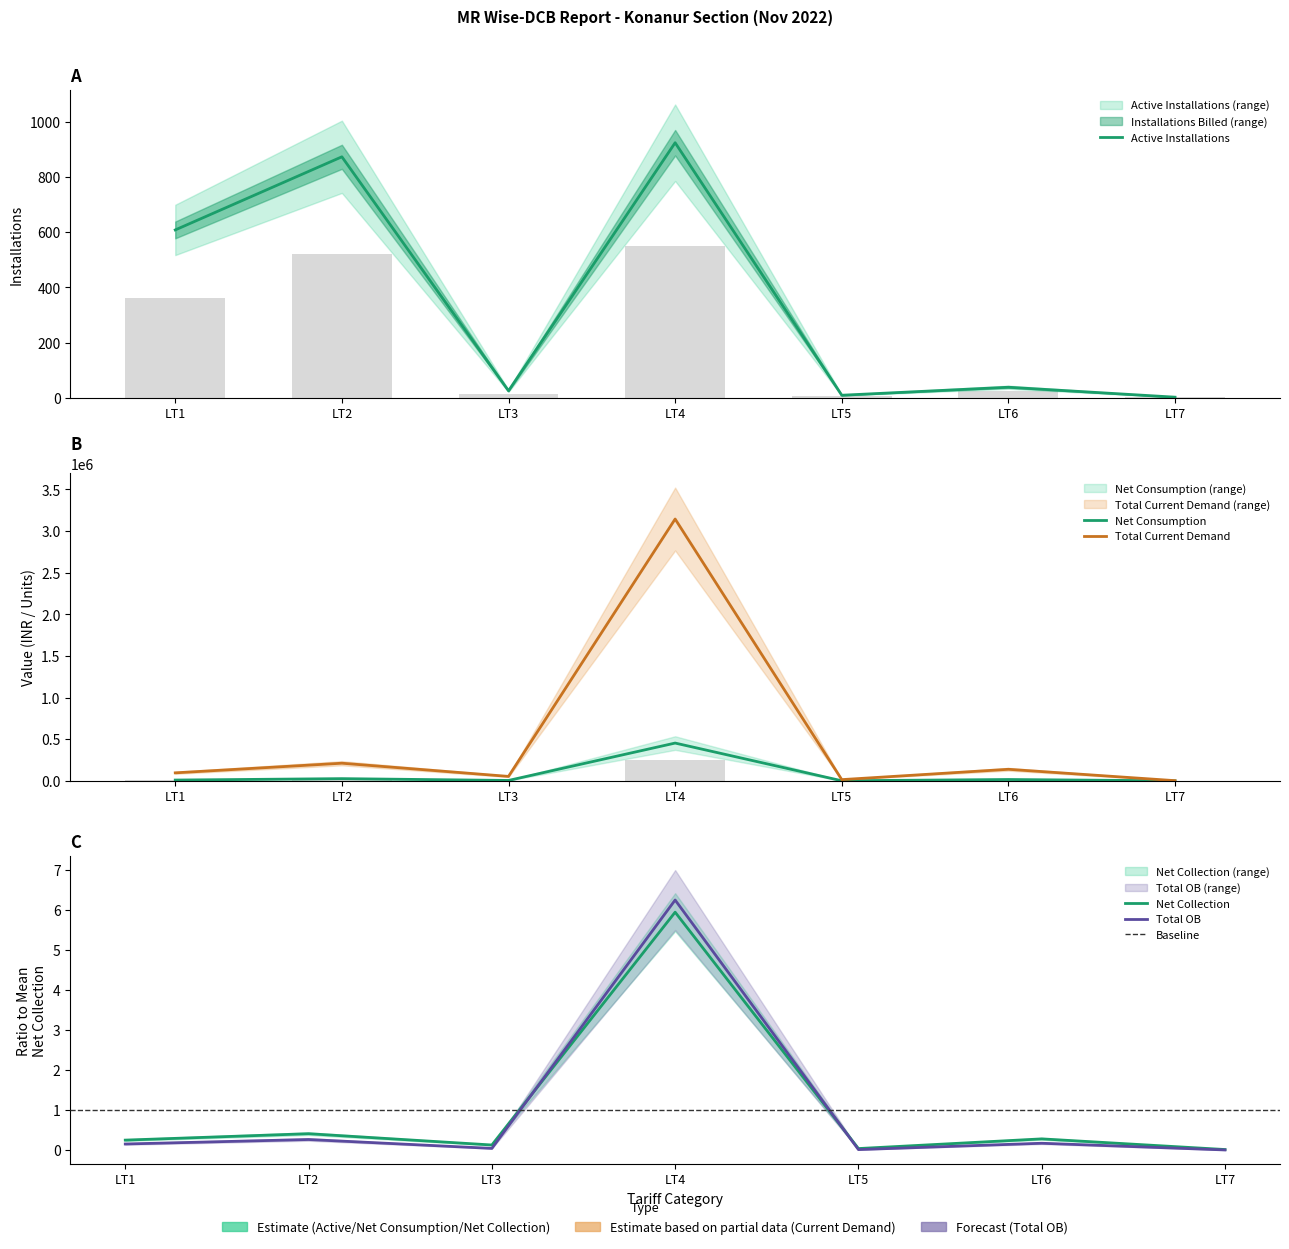

Is it true that Installations Billed equals 361.8 at LT1?

True